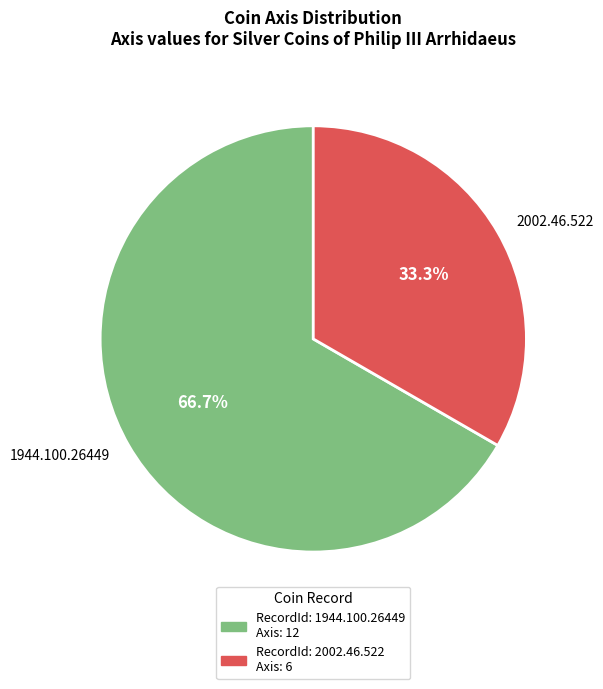

How many segments does this pie chart have?

2